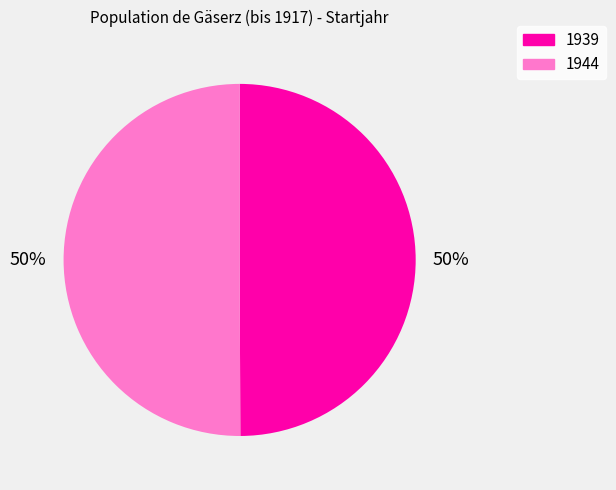

True or false: 1944 accounts for 50% of the total.

True